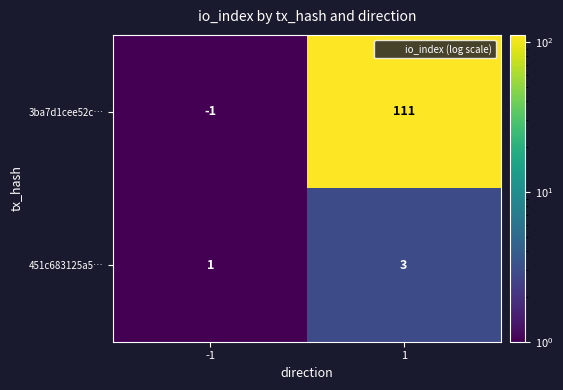

Rank the series by their maximum value, from highest to lowest.

3ba7d1cee52c…, 451c683125a5…